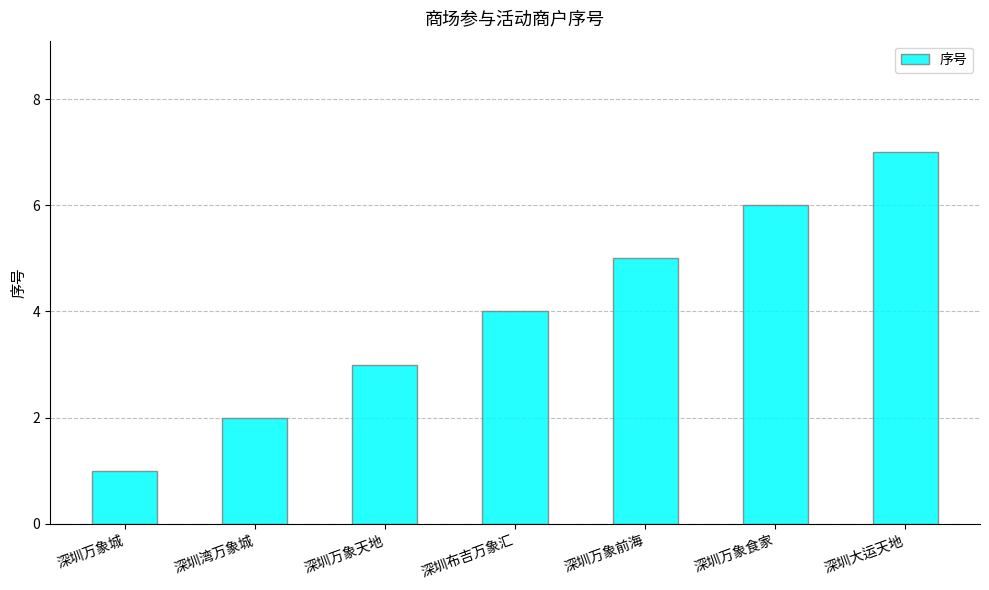

Rank the categories by value from lowest to highest.

深圳万象城, 深圳湾万象城, 深圳万象天地, 深圳布吉万象汇, 深圳万象前海, 深圳万象食家, 深圳大运天地